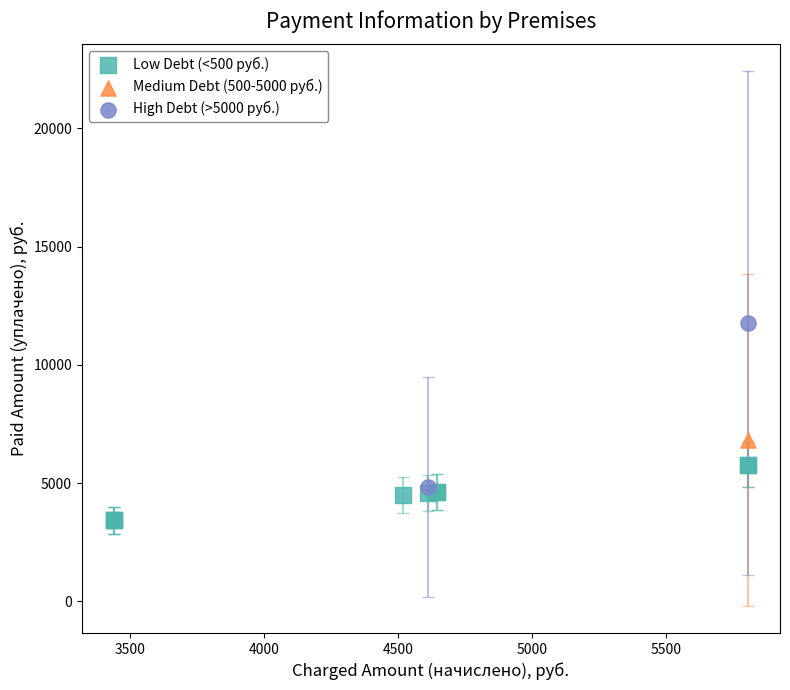

What are all the series names shown in the legend?

Low Debt (<500 руб.), Medium Debt (500-5000 руб.), High Debt (>5000 руб.)